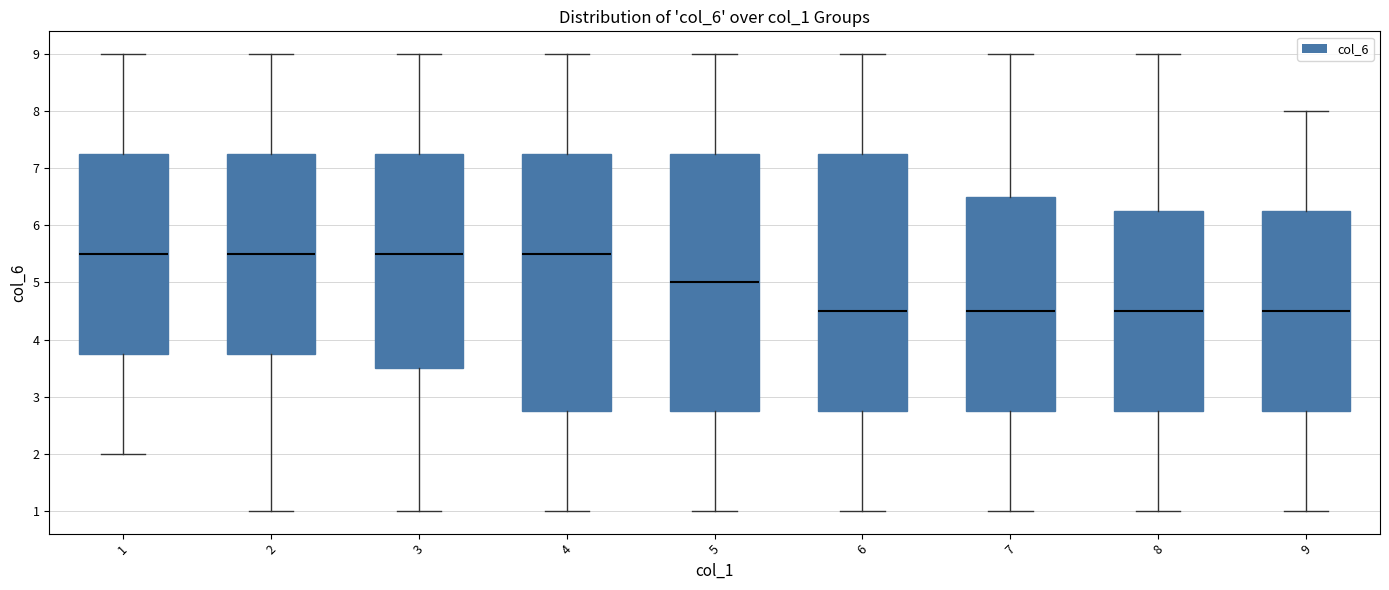

Where does the median line of the box at x = 4 sit on the y-axis? The values are not printed on the chart, so give them approximately, as read against the axis.

5.5